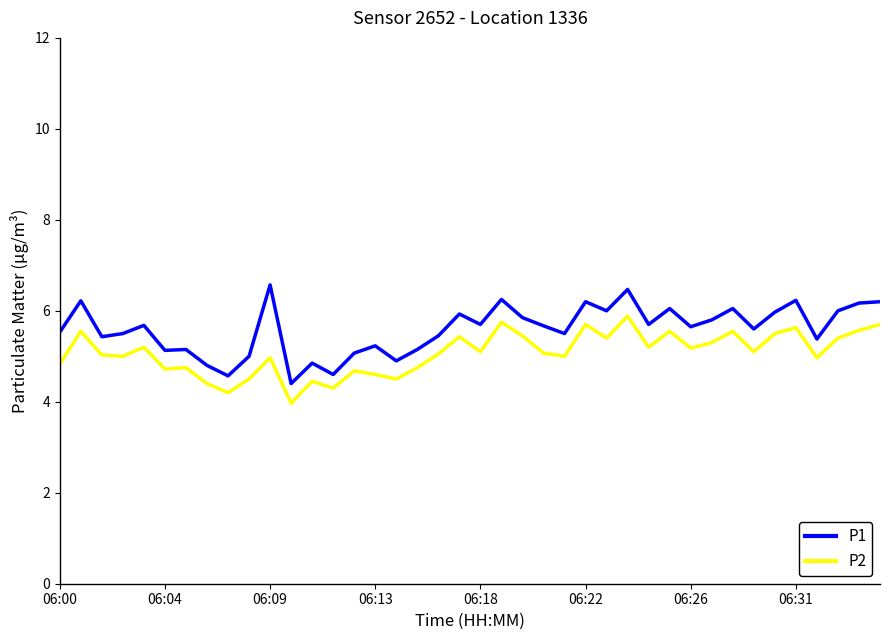

True or false: P2 and P1 cross at least once.

False